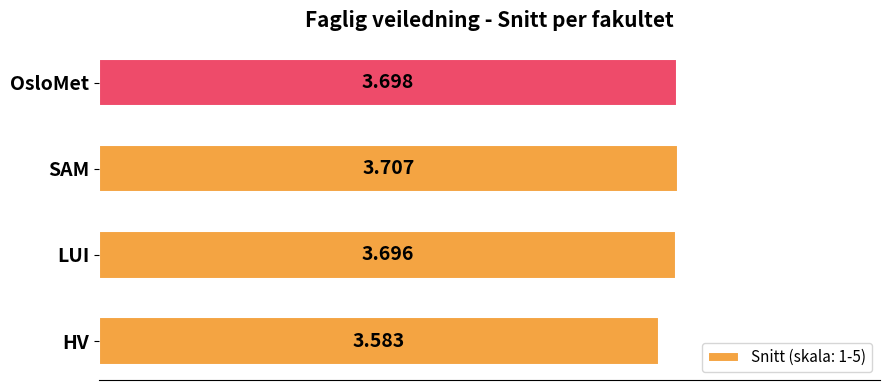

Between SAM and HV, which is larger?

SAM